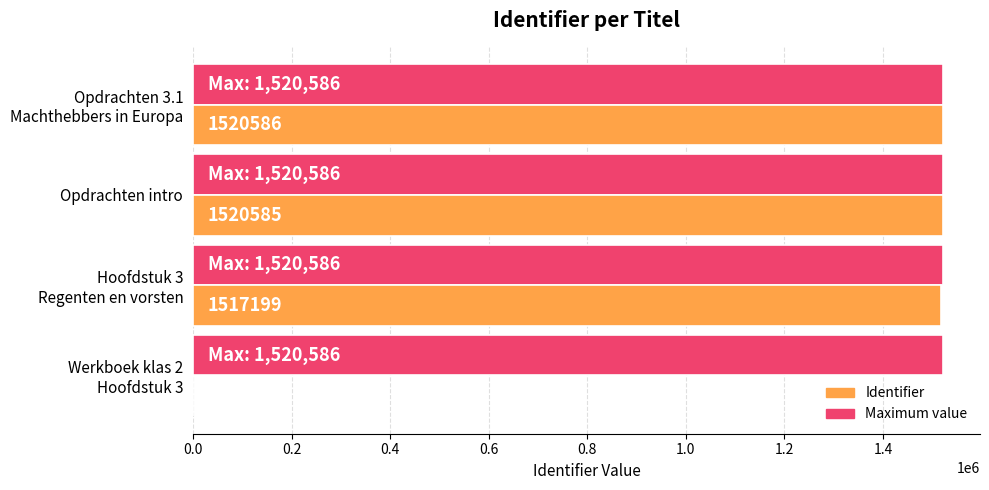

What is the total value across all series at Opdrachten intro?

3041171